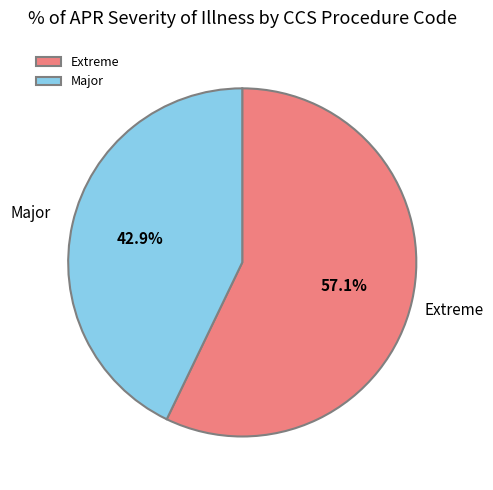

Rank the categories by value from lowest to highest.

Major, Extreme